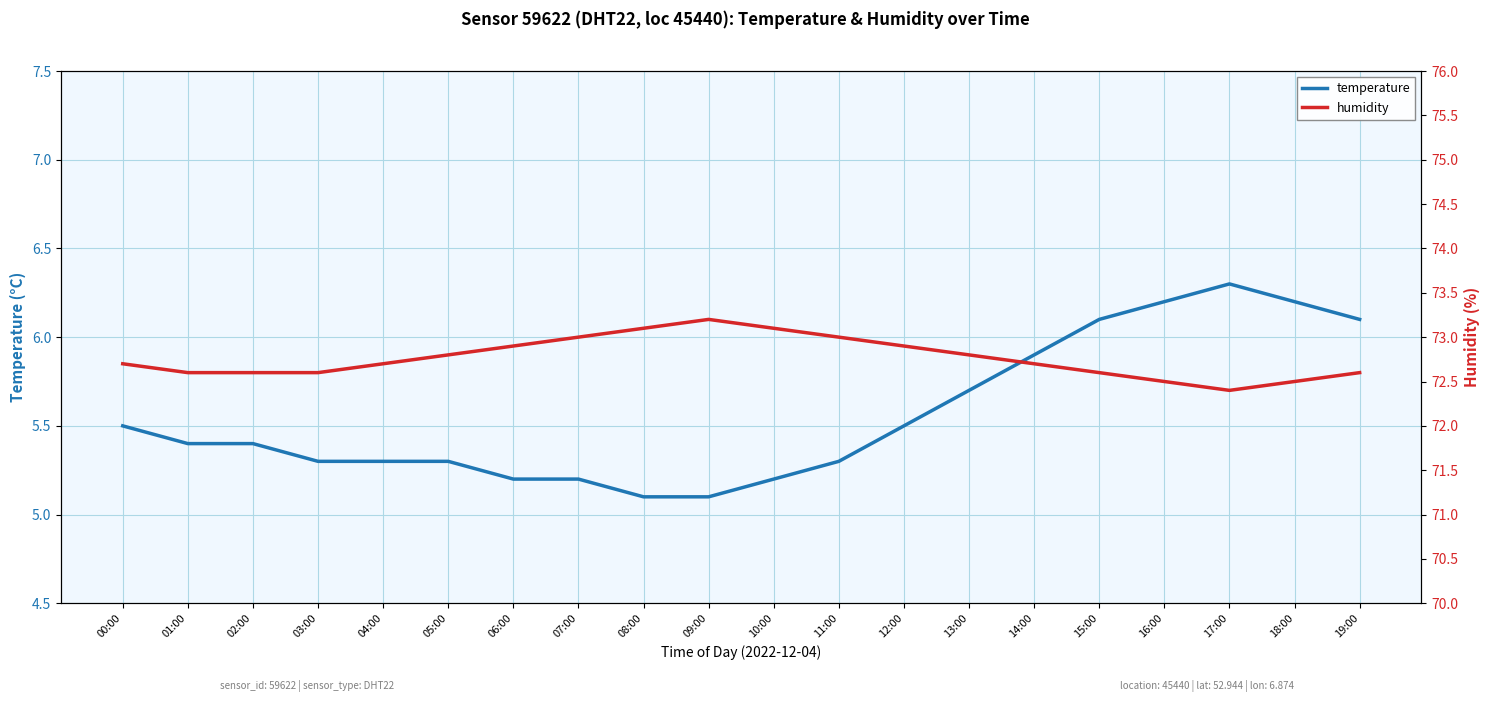

At which label does temperature reach its peak?

17:00